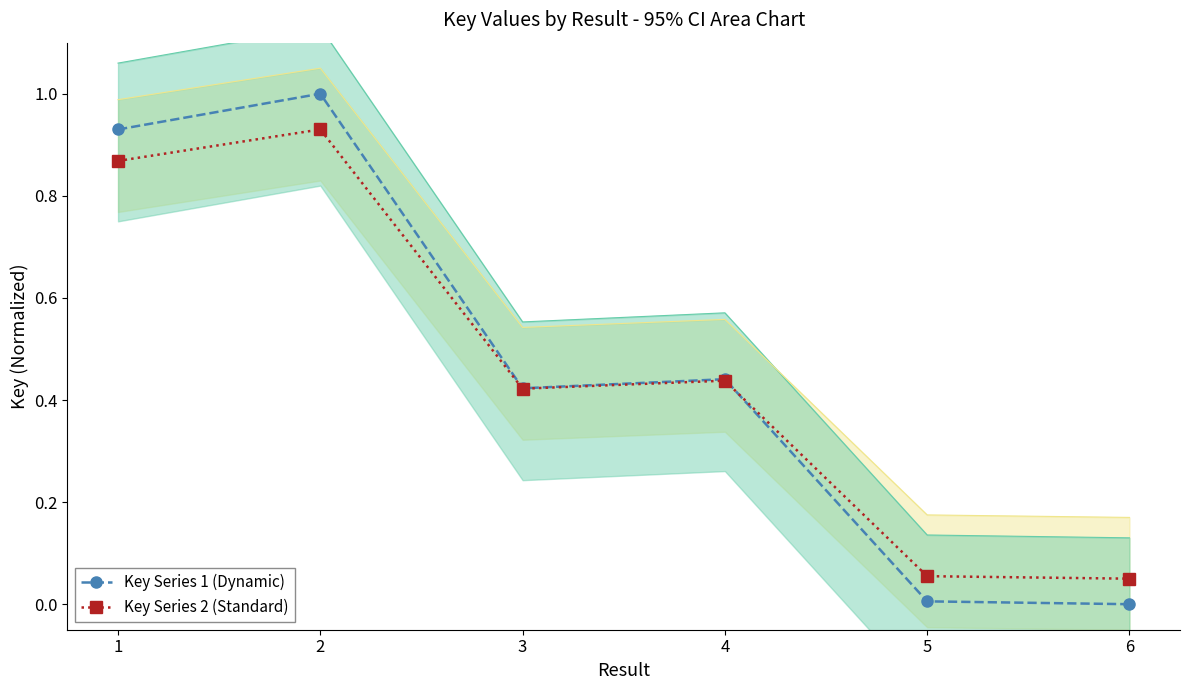

Rank the series by their average value, from highest to lowest.

Key Series 1 (Dynamic), Key Series 2 (Standard)